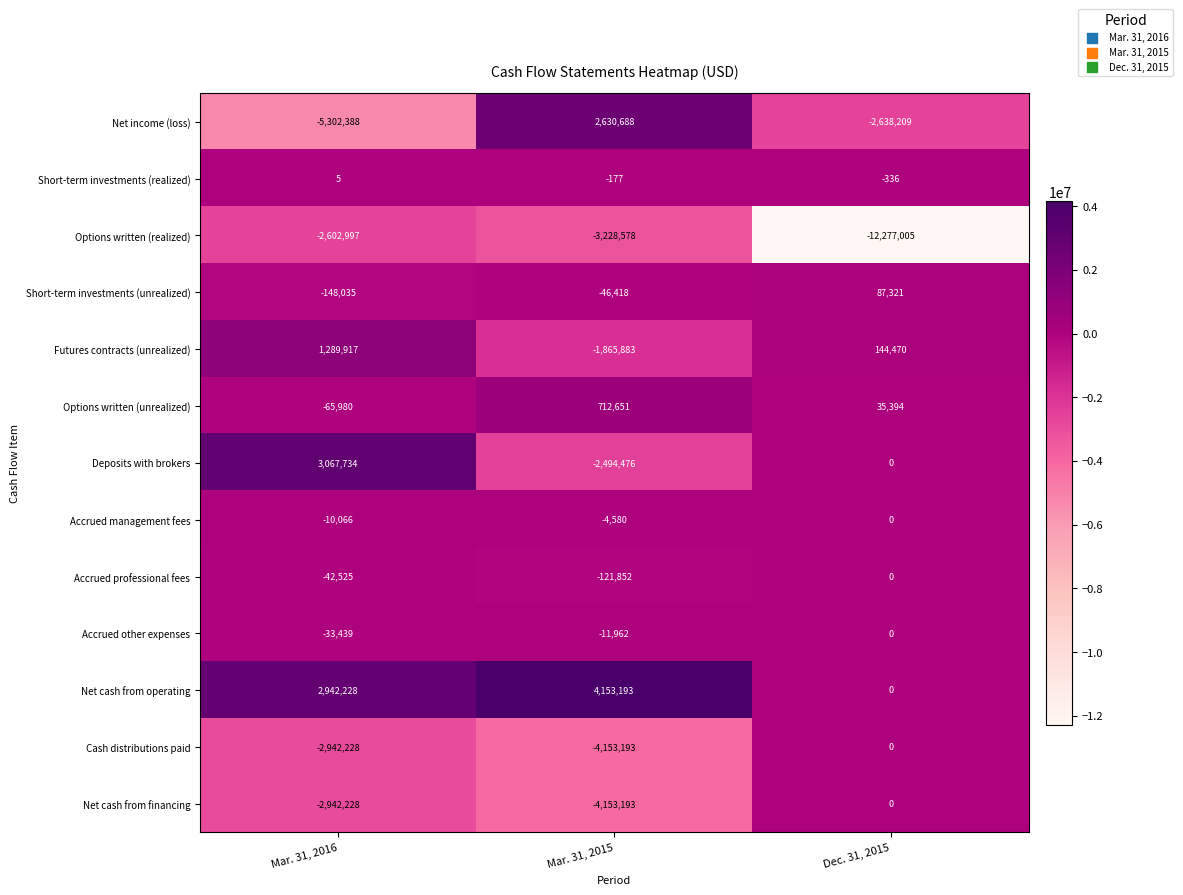

What is the greatest value displayed?

4153193